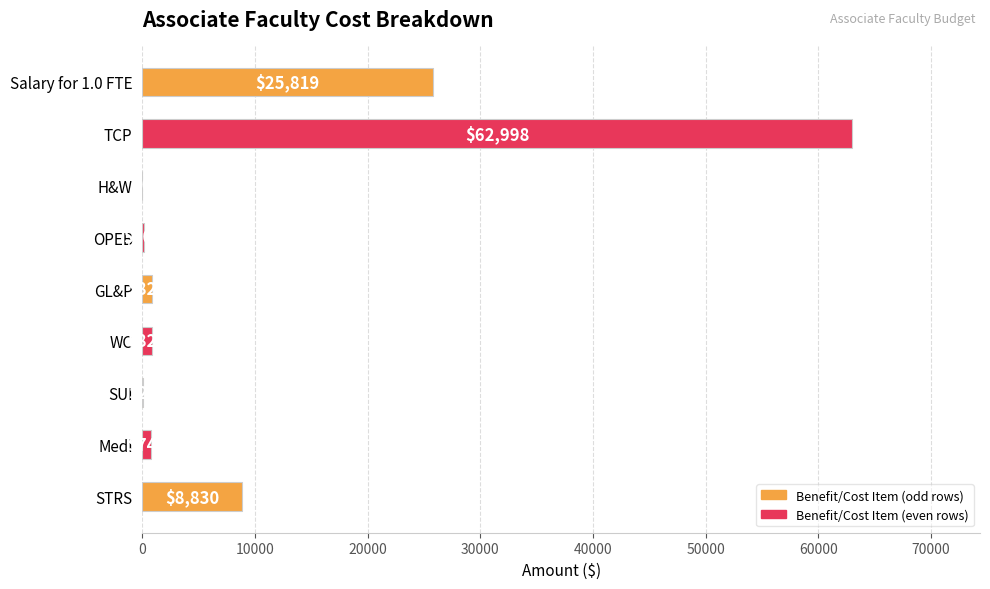

Where is the data nearest to the value 31499?

Salary for 1.0 FTE